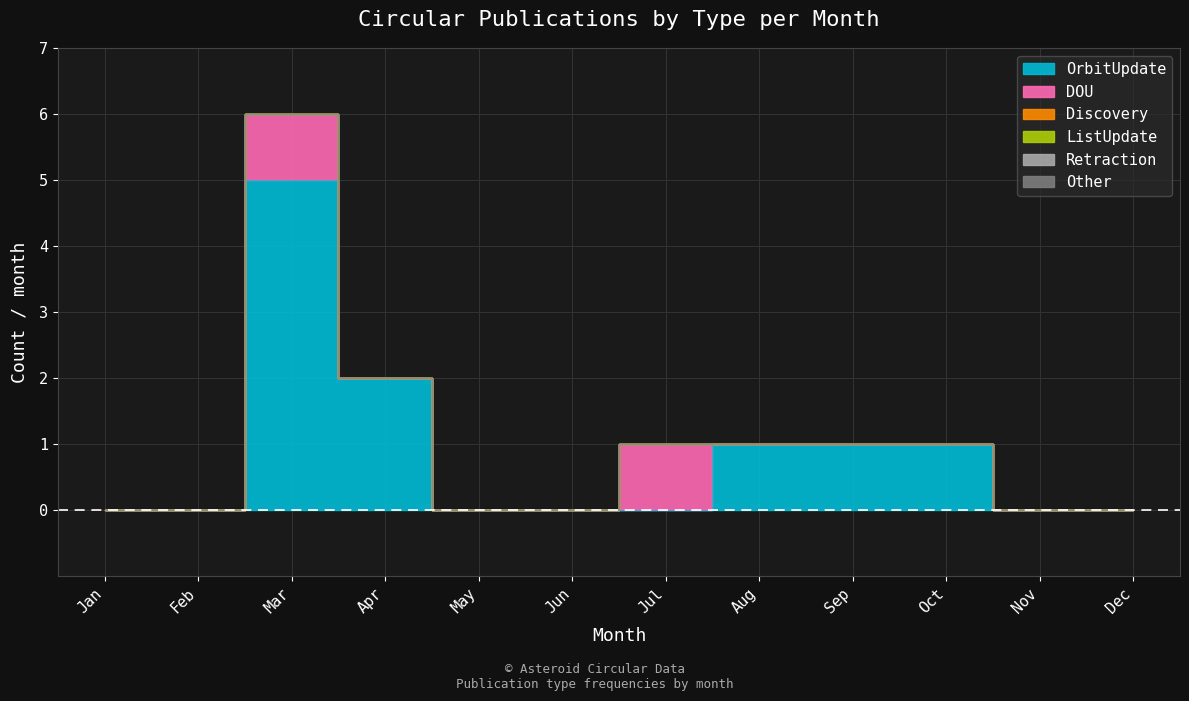

Which series has the largest range (max minus min)?

OrbitUpdate